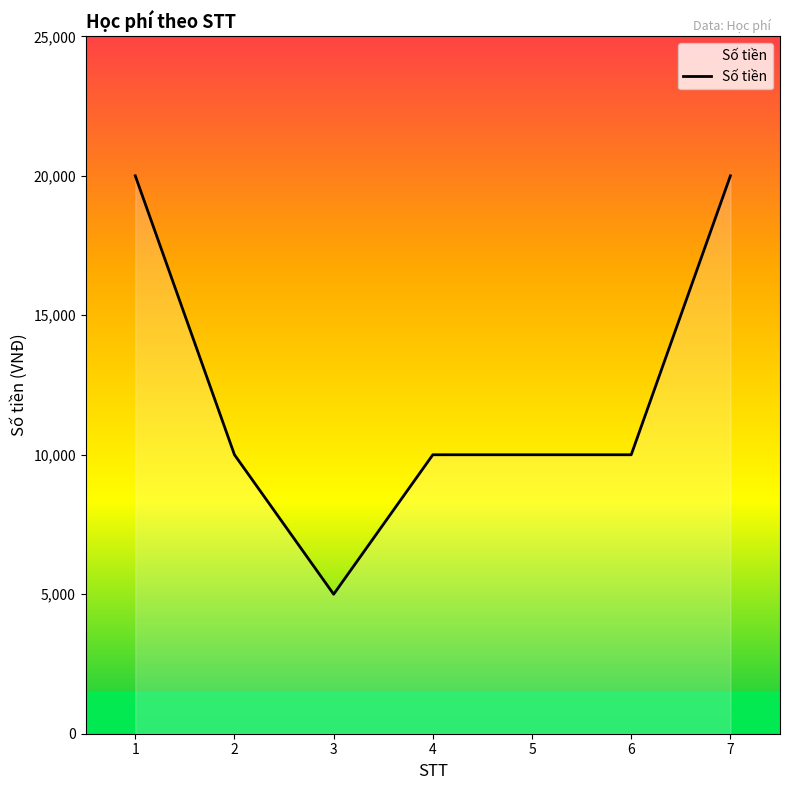

What is the greatest value displayed?

20000